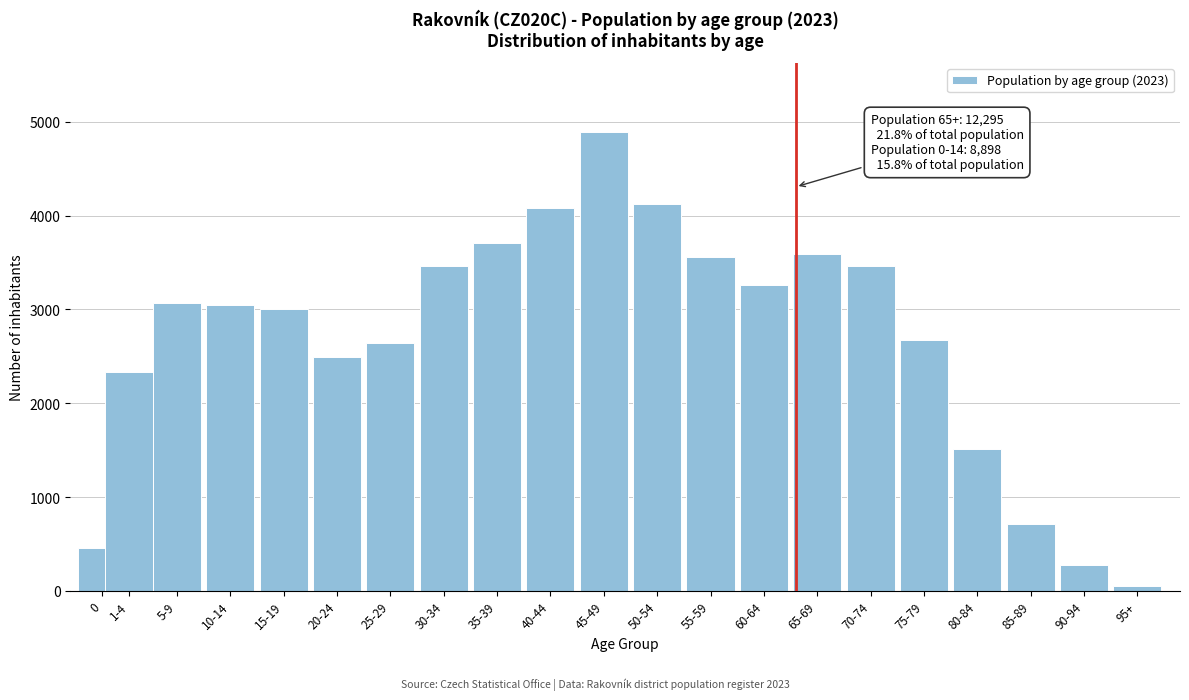

What is the average value?

2686